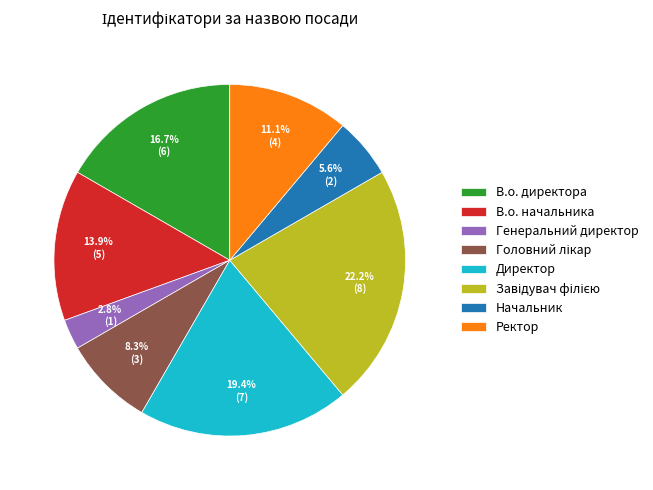

Which has a higher value, В.о. директора or Начальник?

В.о. директора